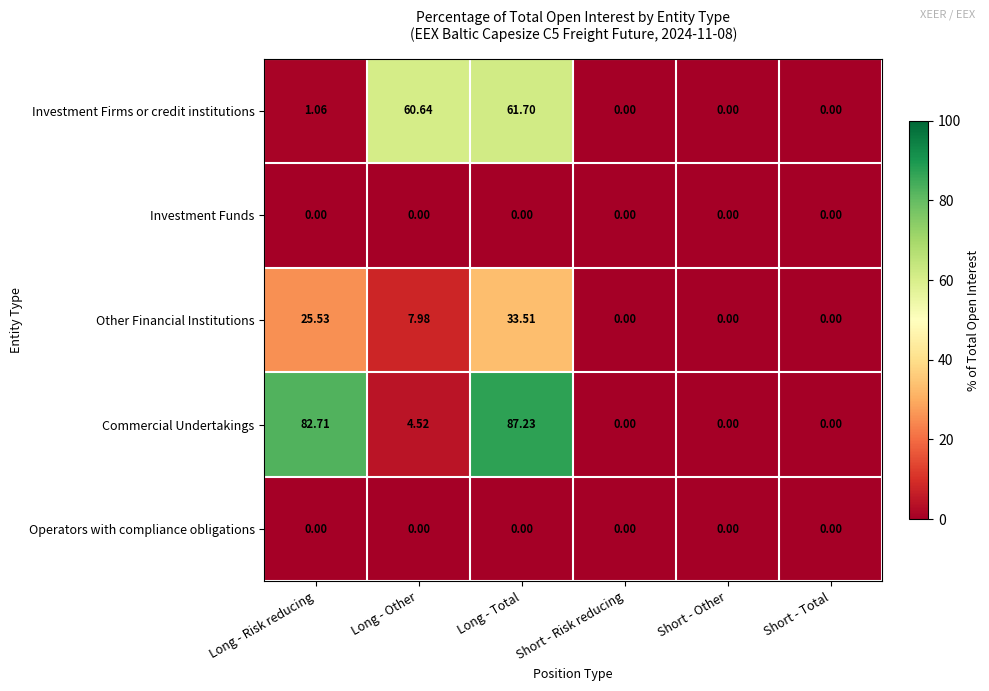

Which category has the highest value across all series?

Long - Total